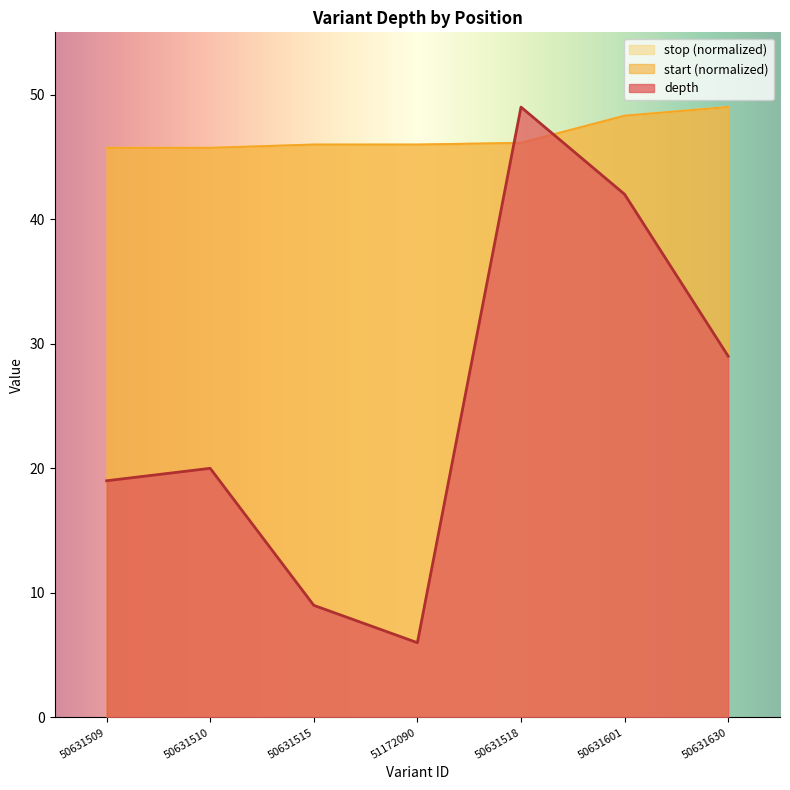

The value of depth at 50631509 is 19.0. True or false?

True